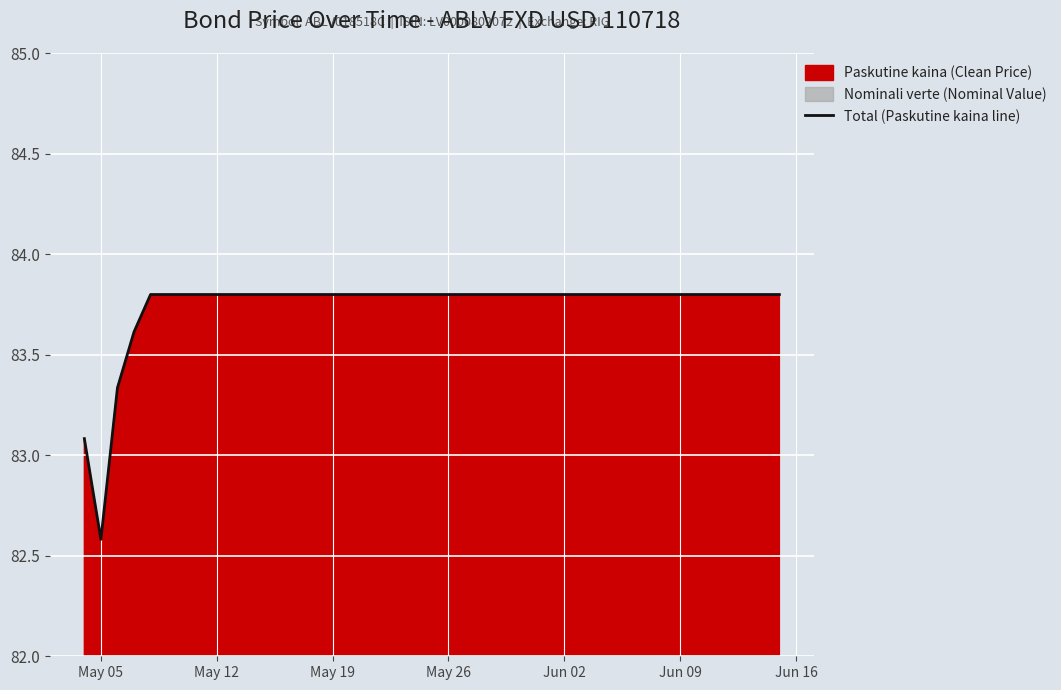

What is the difference between the second highest and second lowest values?

0.7